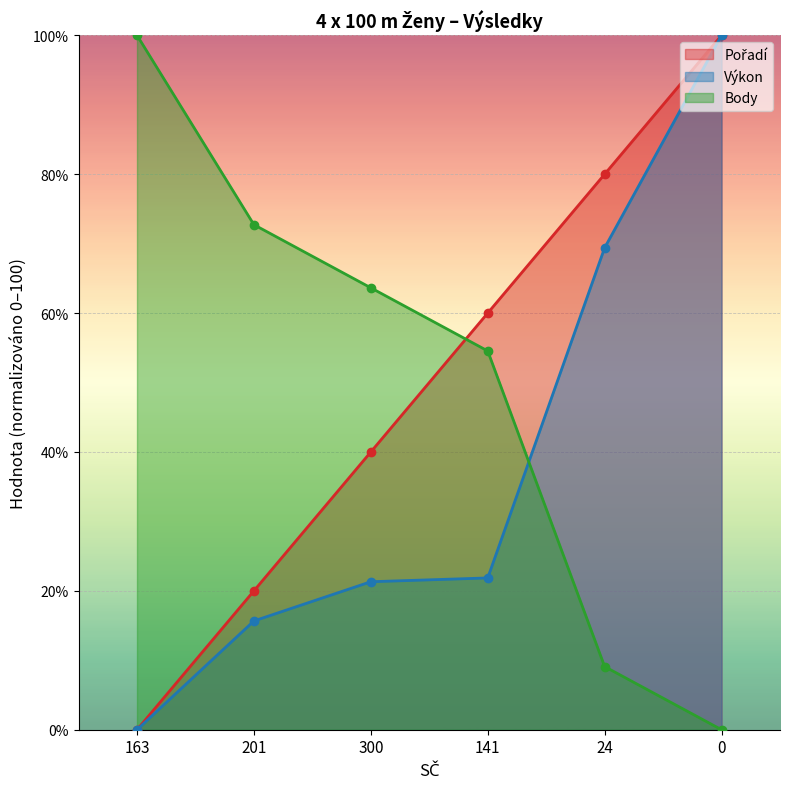

Reading right to left, what are all the values shown in this chart?

Pořadí: 100.0	80.0	60.0	40.0	20.0	0.0
Výkon: 100.0	69.4	21.9	21.3	15.7	0.0
Body: 0.0	9.1	54.5	63.6	72.7	100.0